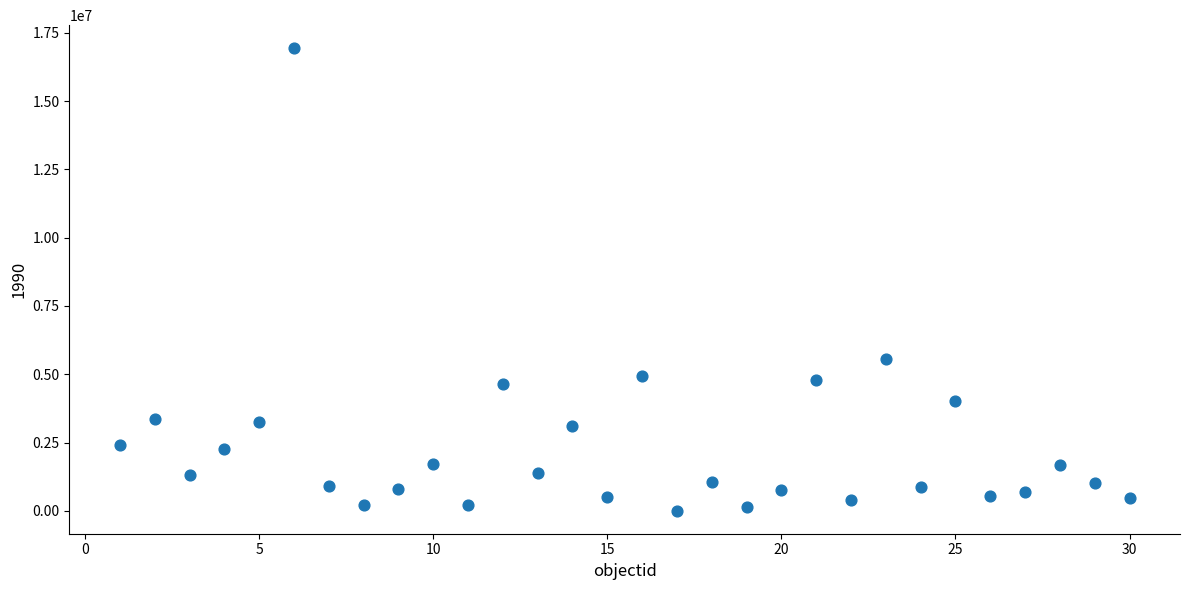

What Y value in the scatter plot is closest to 8470044?

5550449